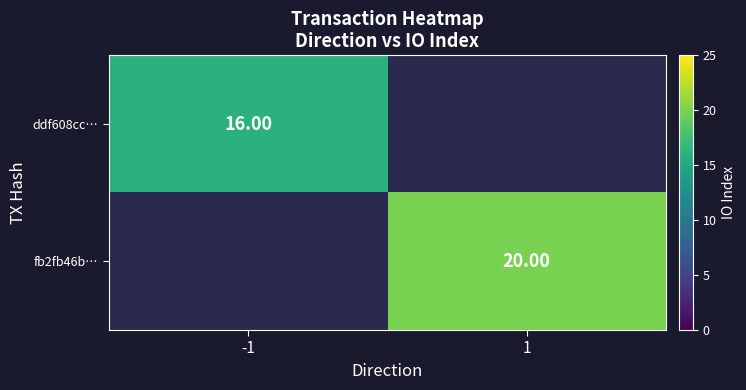

At which label does fb2fb46b… reach its peak?

-1